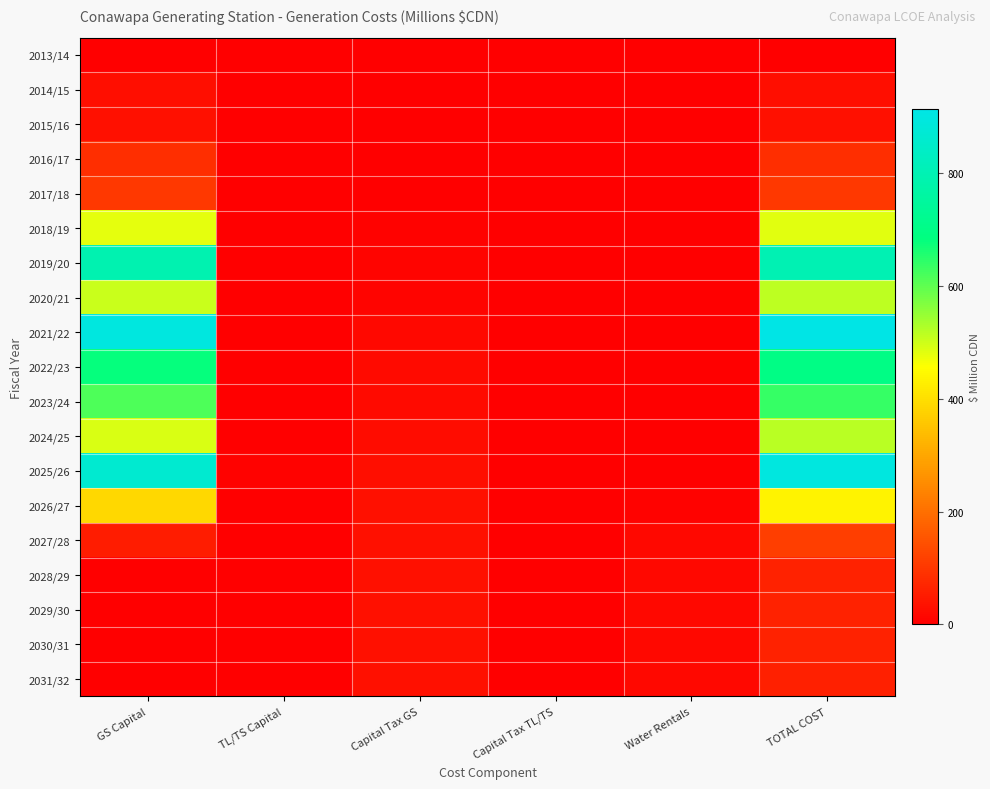

Which label corresponds to the largest value in the chart?

TOTAL COST